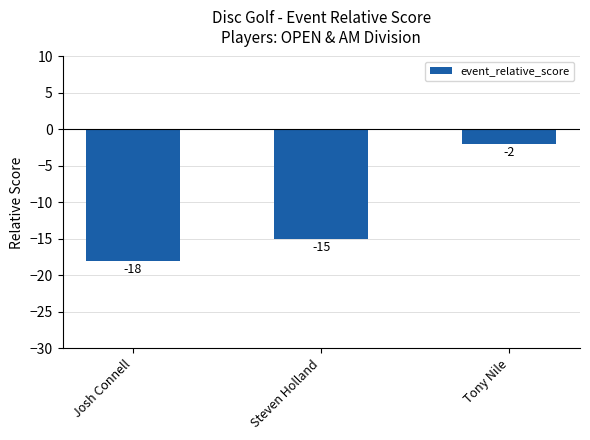

What is the sum of the values at Tony Nile and Steven Holland?

-17